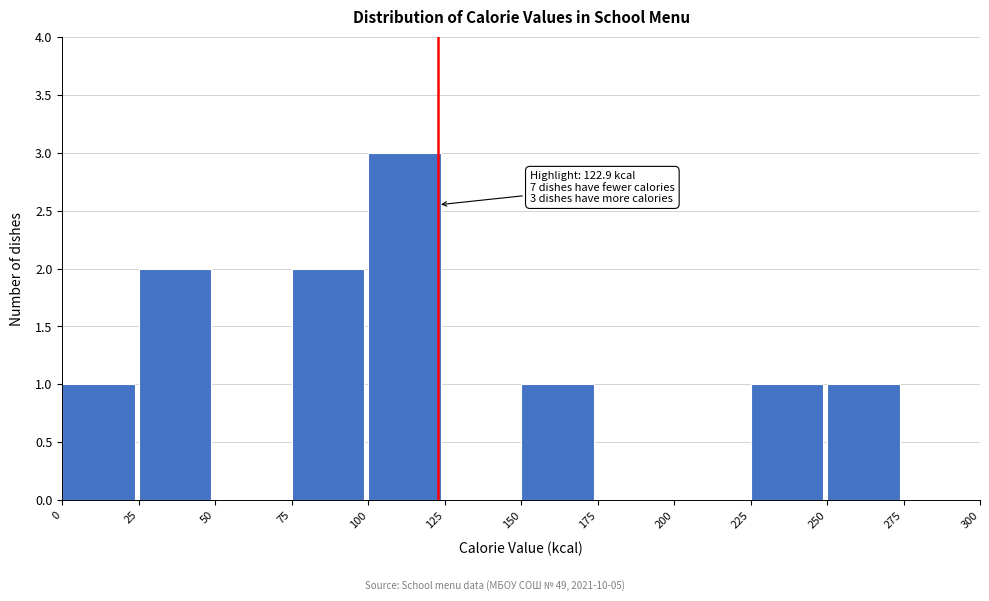

Over which range of the x-axis is the bar tallest?

100 to 125